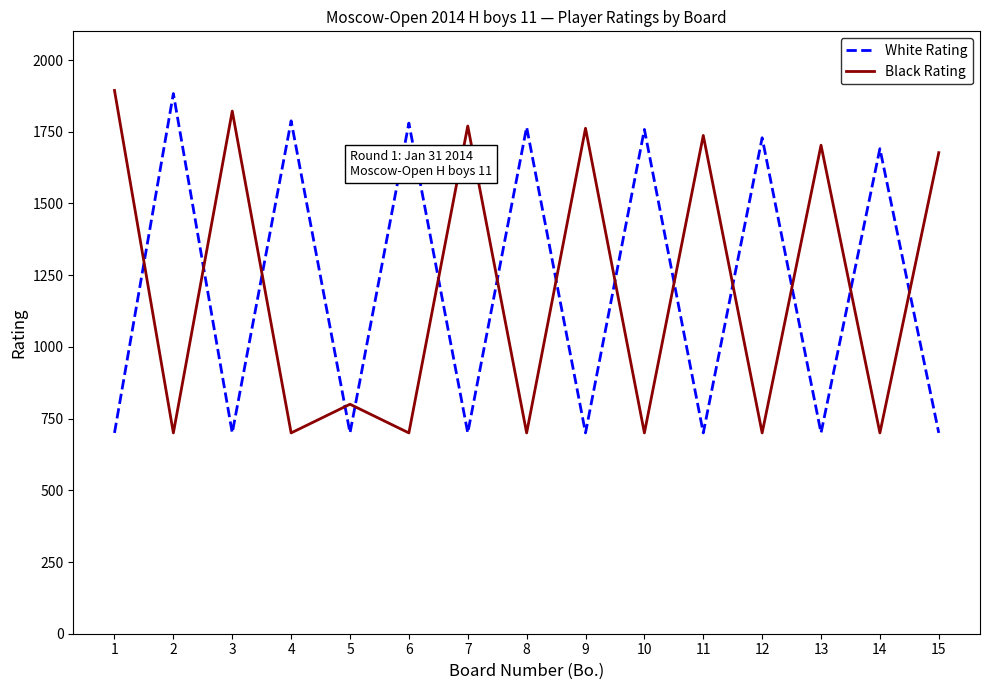

Is the value of White Rating at 8 greater than the value of Black Rating at 10?

Yes